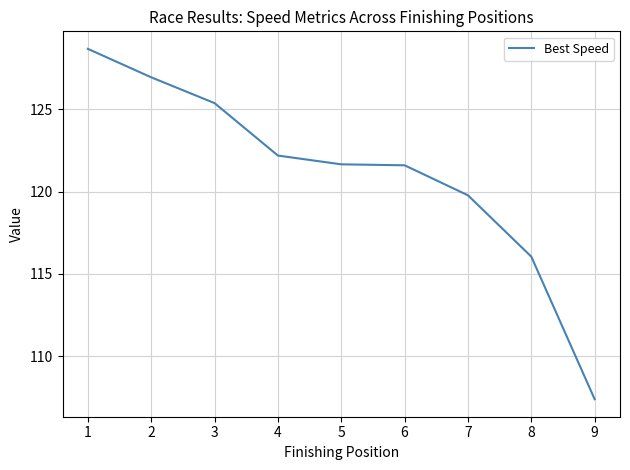

How many values are below 121?

3